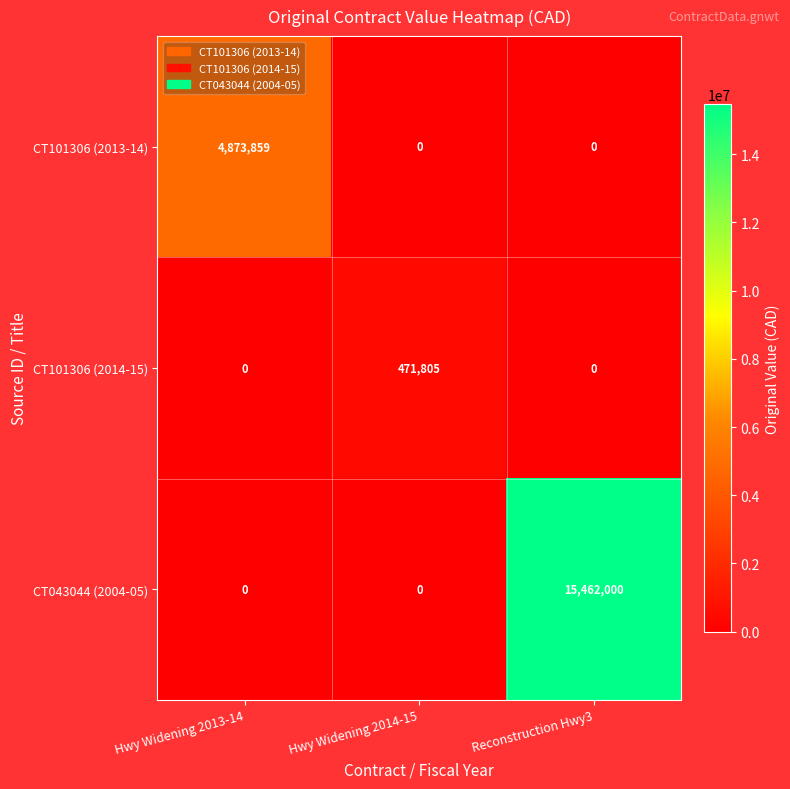

Which series has the largest range (max minus min)?

CT043044 (2004-05)